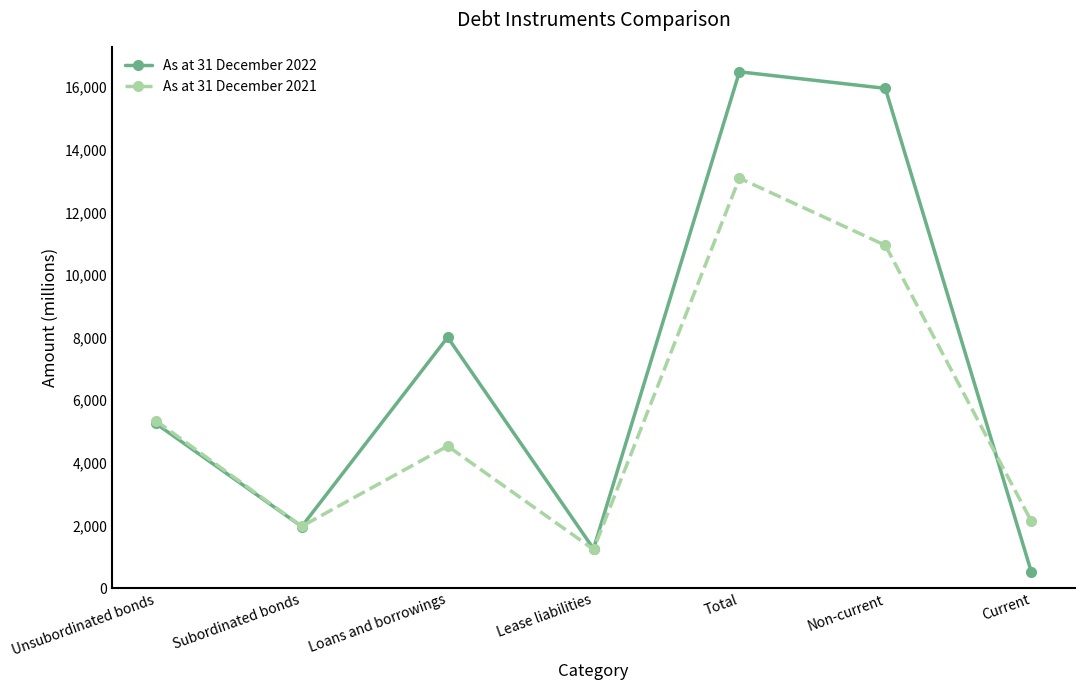

Is it true that As at 31 December 2021 equals 13090 at Total?

True